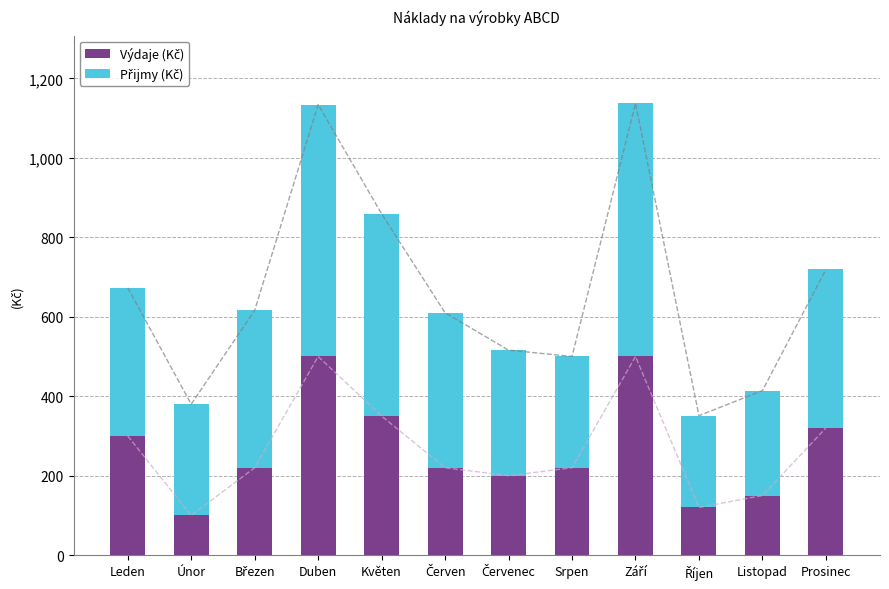

Which category has the lowest value across all series?

Únor